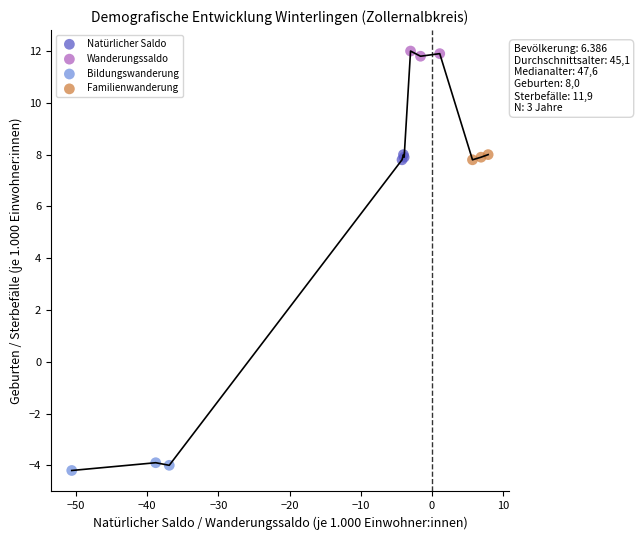

Which series reaches the minimum Y coordinate?

Bildungswanderung